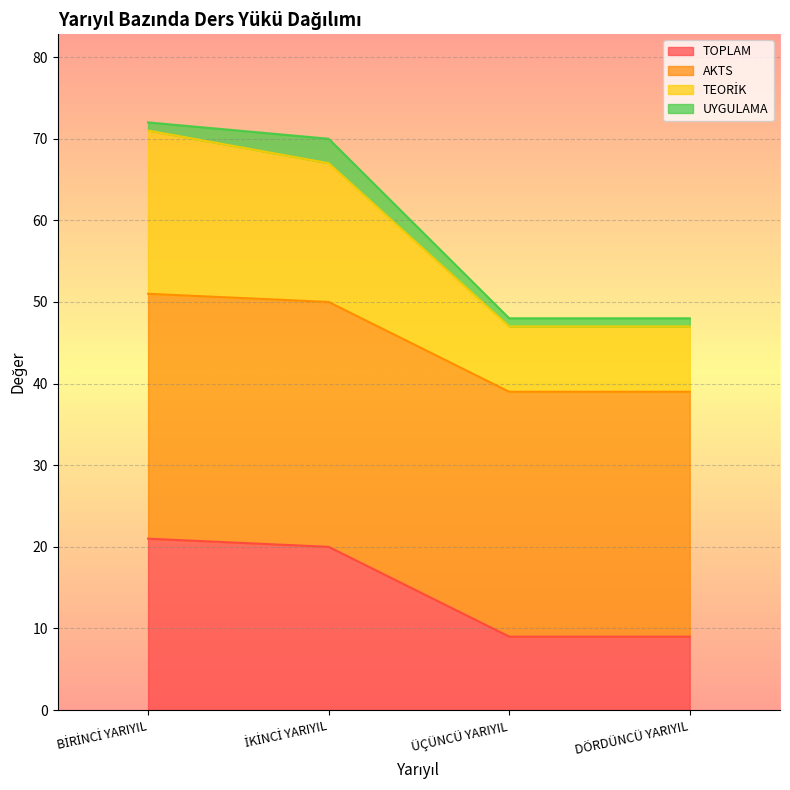

Where does the TEORİK series first go above 67?

BİRİNCİ YARIYIL